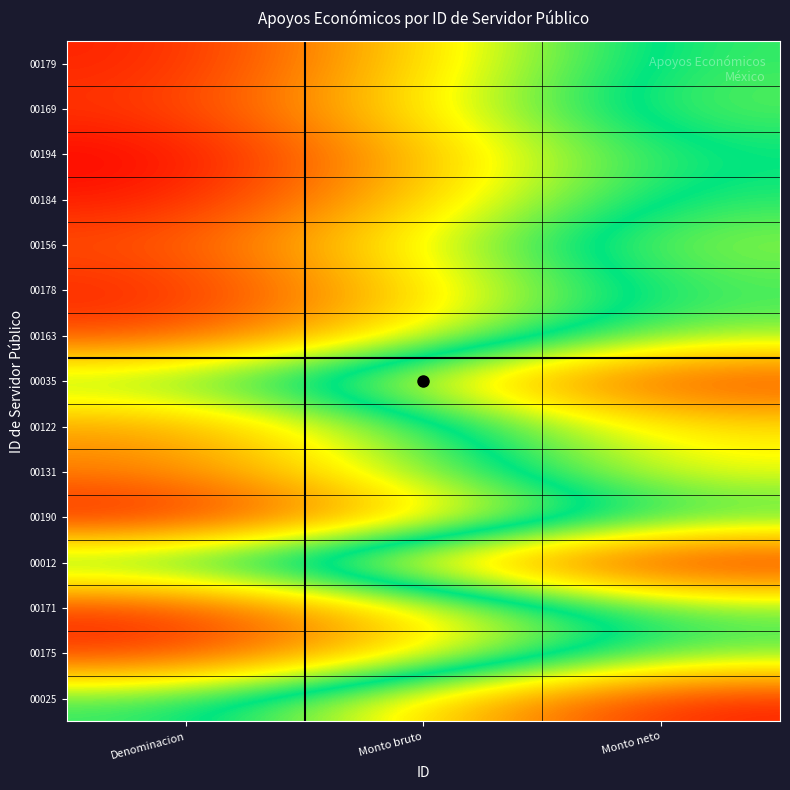

Rank the series by their maximum value, from lowest to highest.

00012, 00025, 00035, 00122, 00131, 00156, 00163, 00169, 00171, 00175, 00178, 00179, 00184, 00190, 00194